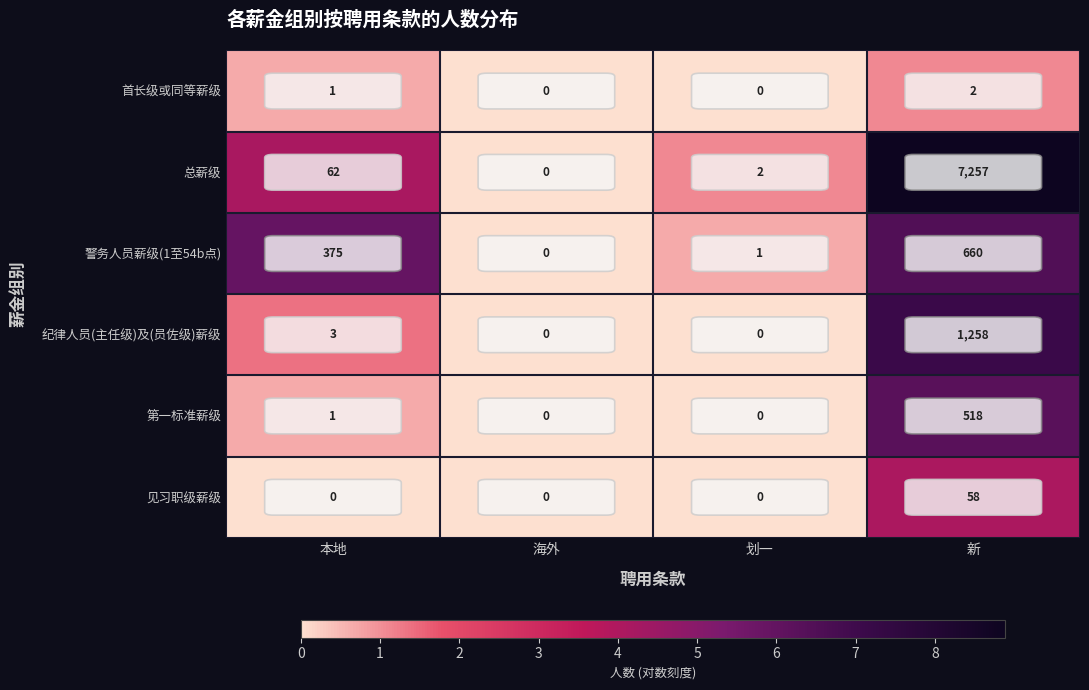

List the series in order of their peak value, lowest first.

首长级或同等薪级, 见习职级薪级, 第一标准薪级, 警务人员薪级(1至54b点), 纪律人员(主任级)及(员佐级)薪级, 总薪级